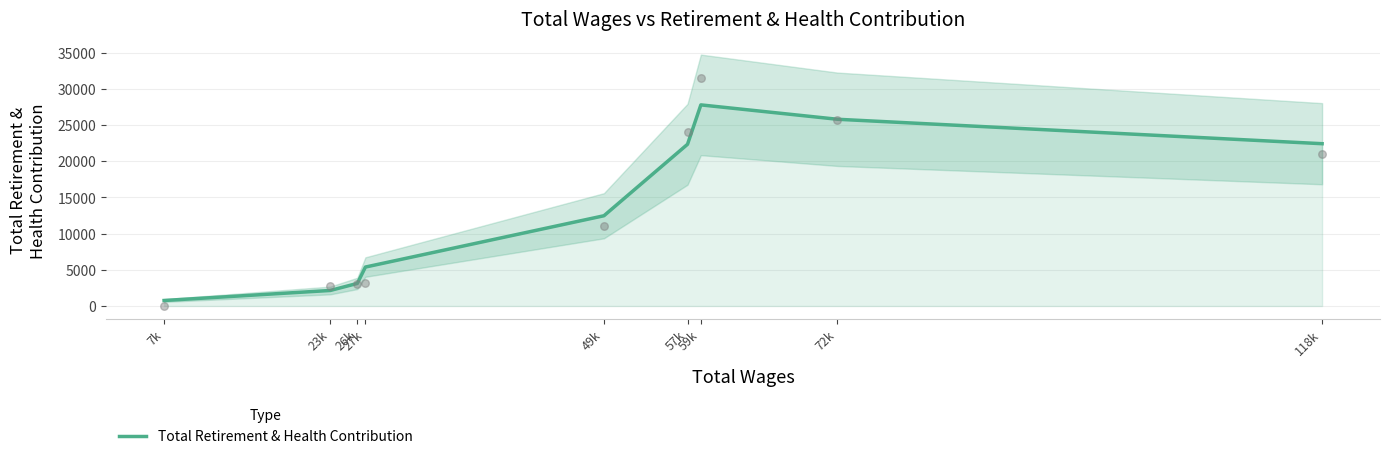

Between 118k and 7k, which is larger?

118k